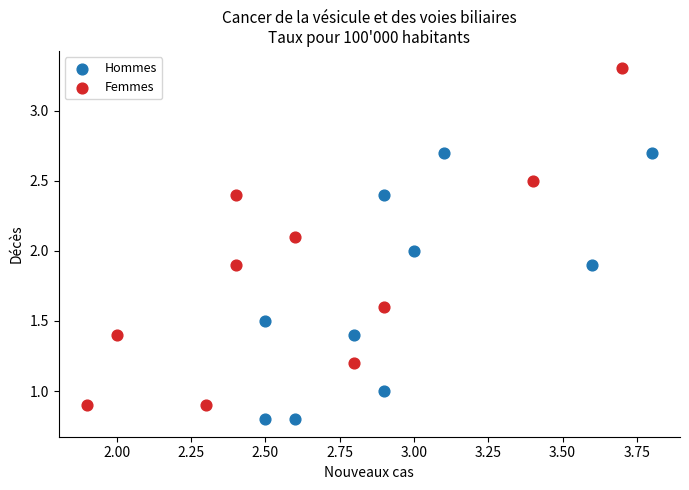

What are all the series names shown in the legend?

Hommes, Femmes